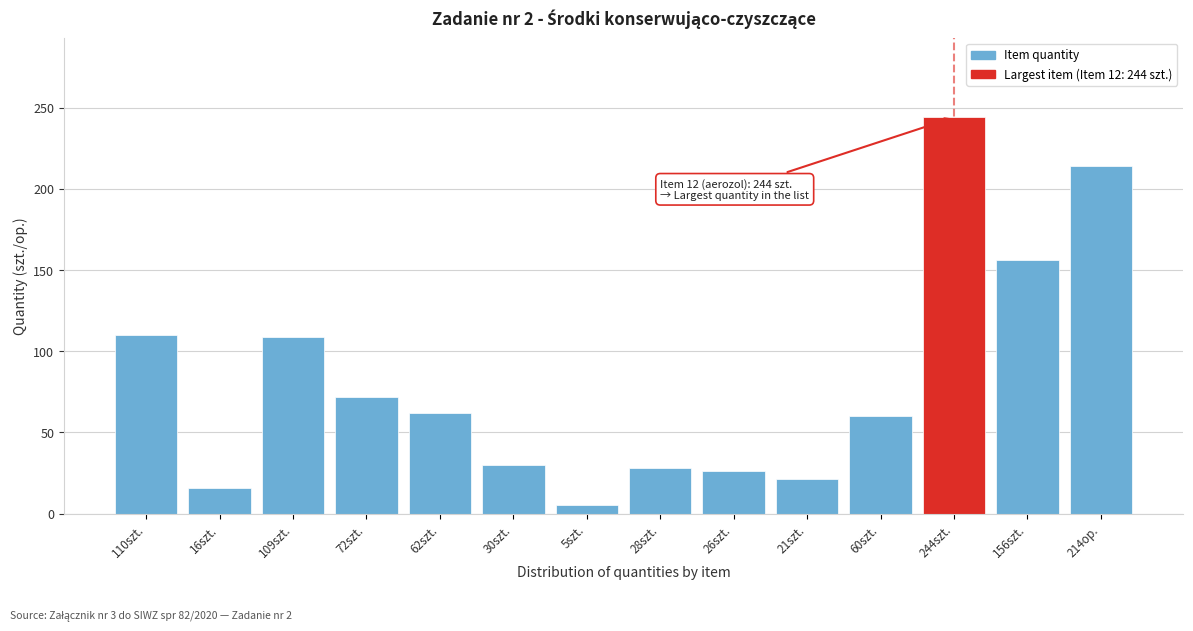

What is the sum of all values?

1153